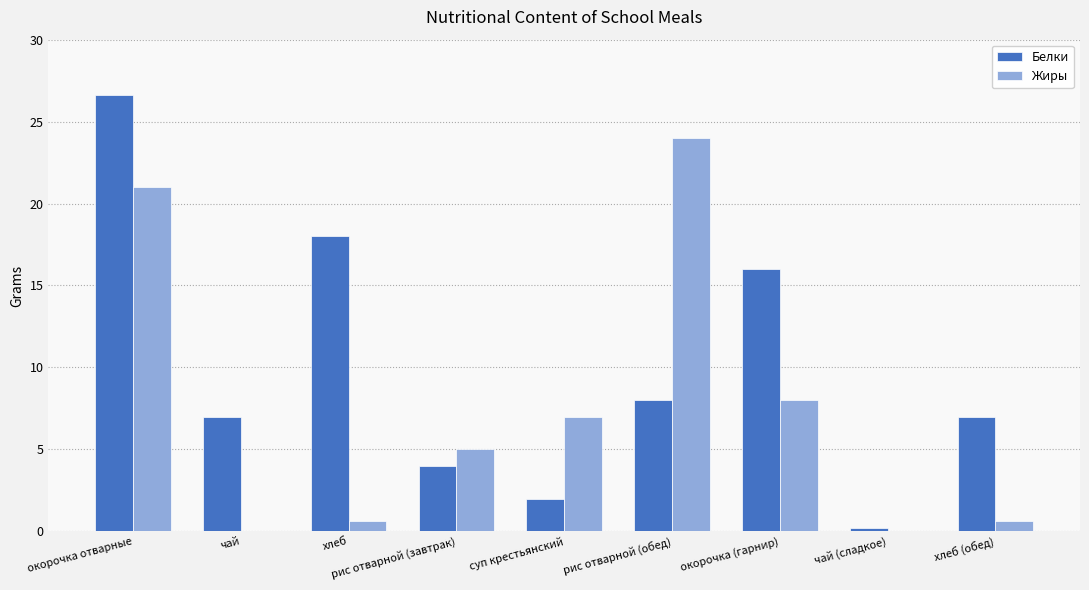

Which label corresponds to the largest value in the chart?

окорочка отварные